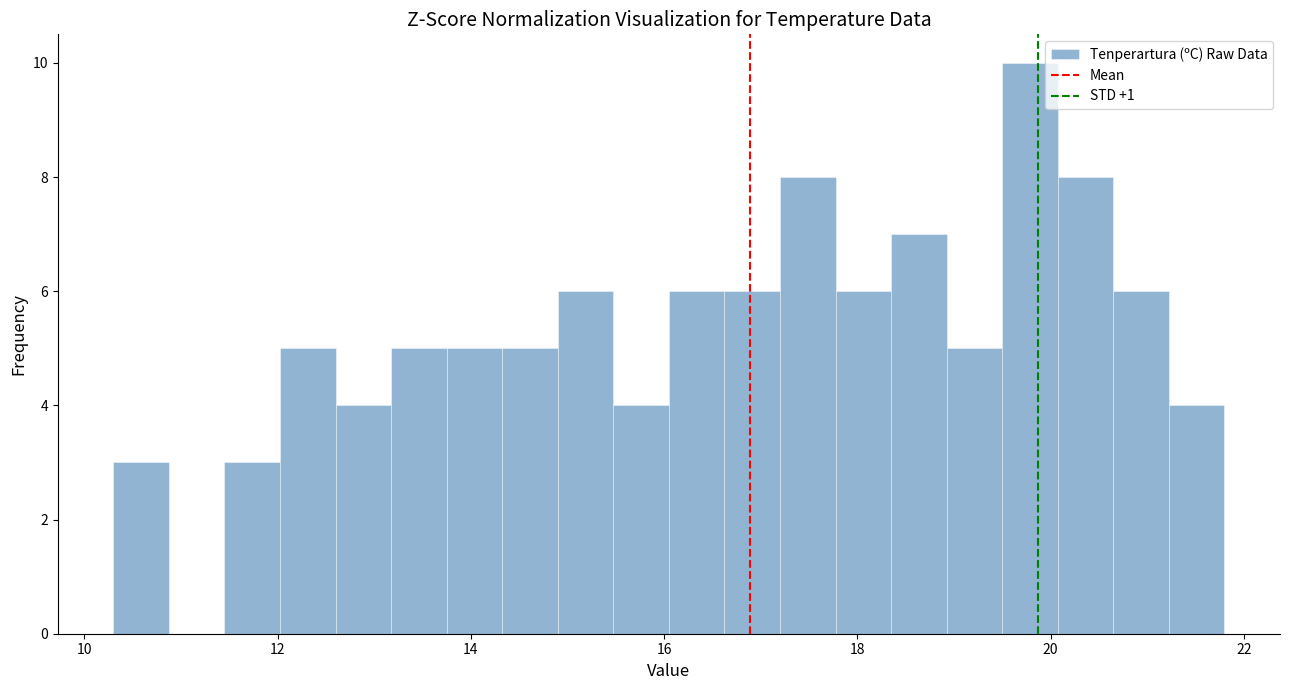

Read against the x-axis, roughly where is the centre of the tallest bar?

19.8